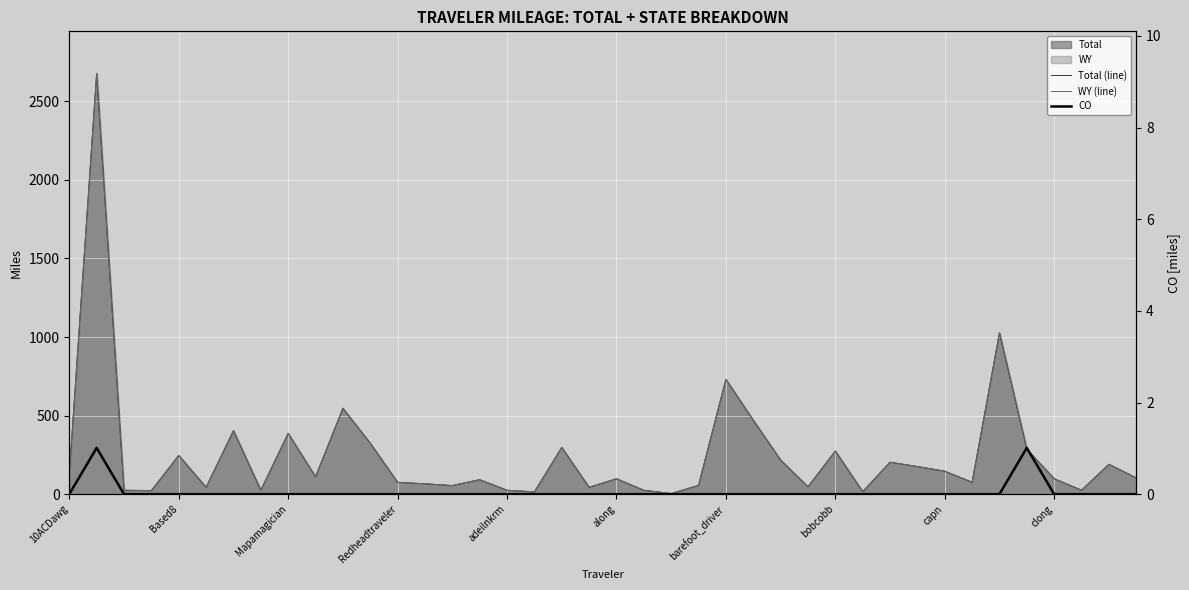

At which label is WY (line) closest to 1340?

34